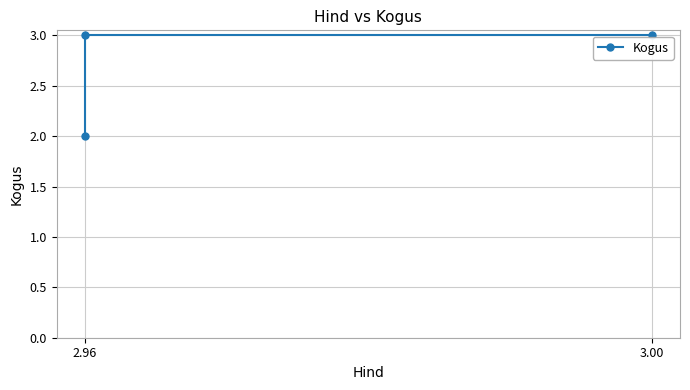

Between 3.00 and 2.96, which is larger?

3.00